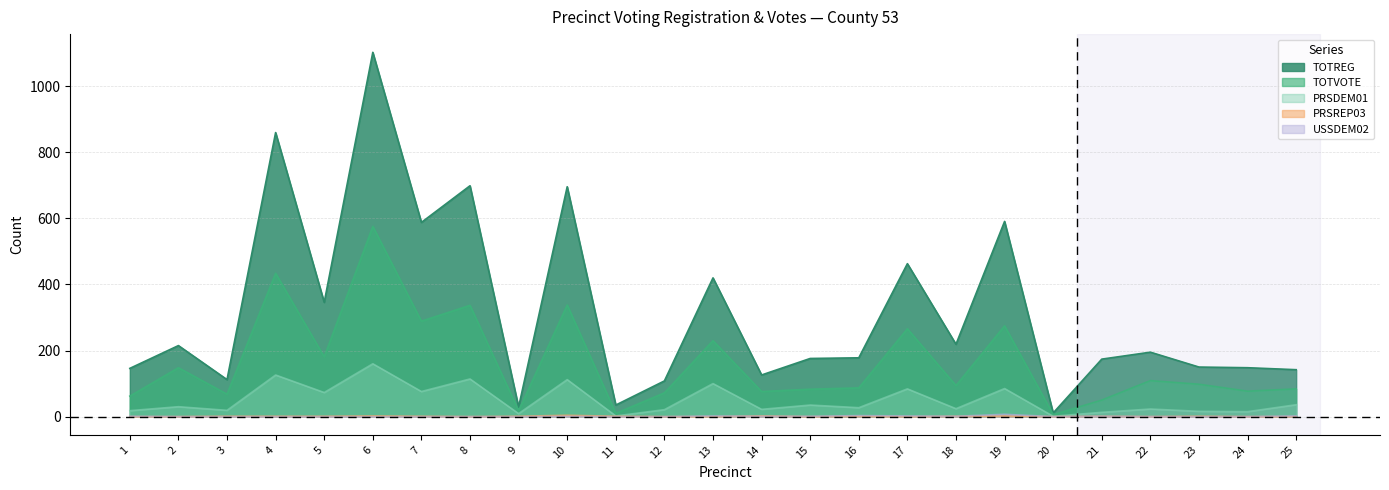

How many data points does each series have?

25